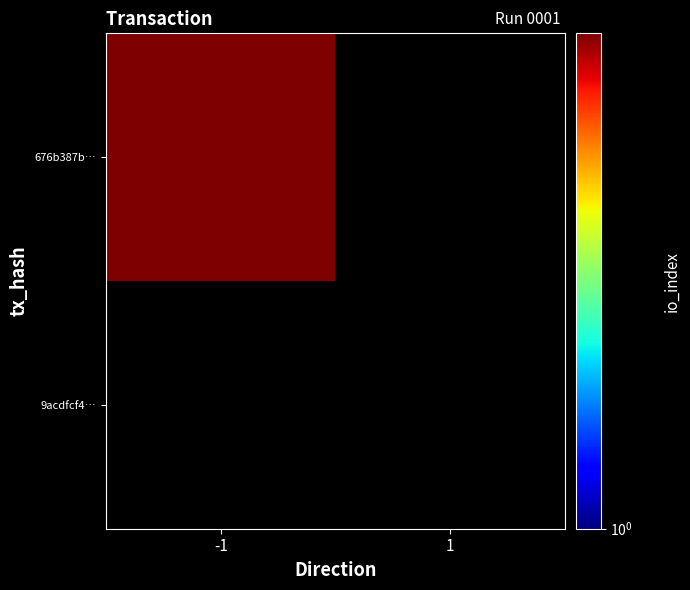

Which category has the highest value in the 9acdfcf4… series?

-1